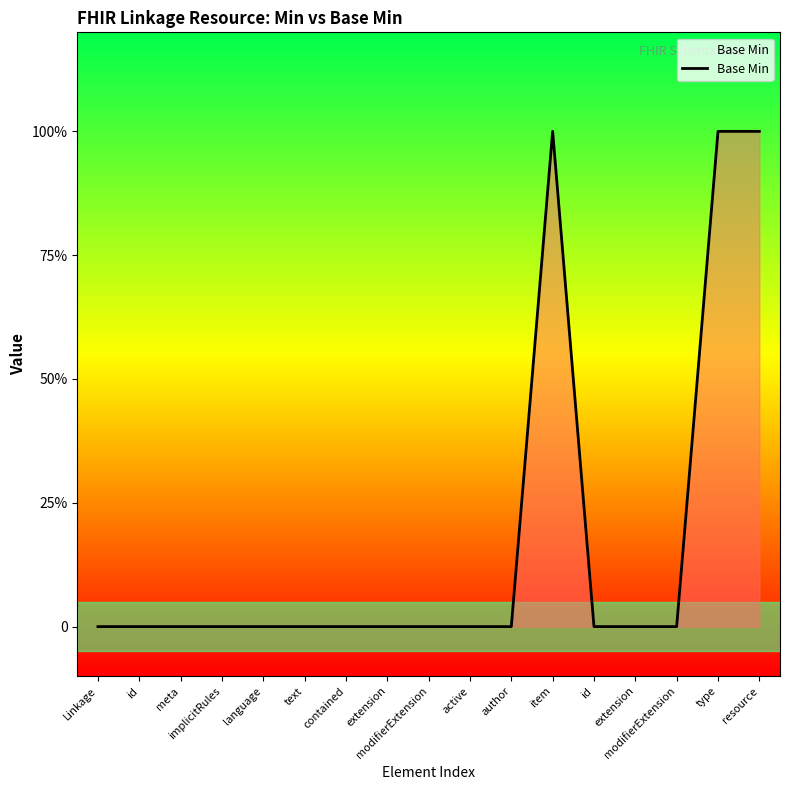

Does the chart display data point markers on the line(s)?

No